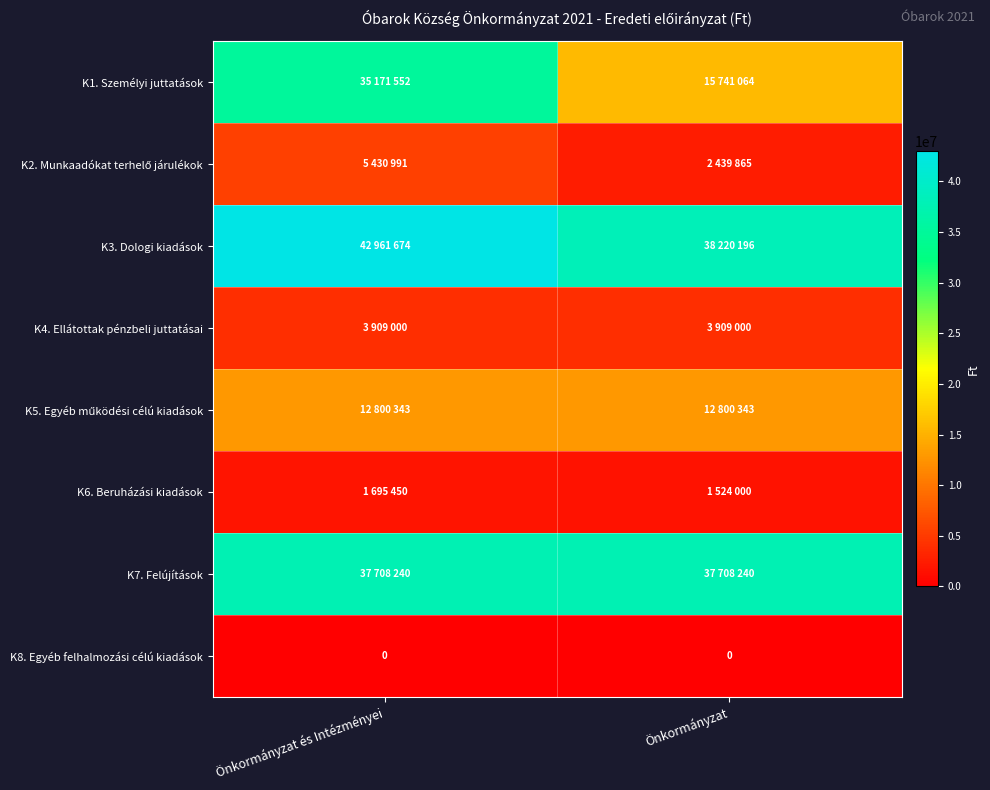

What is the greatest value displayed?

42961674